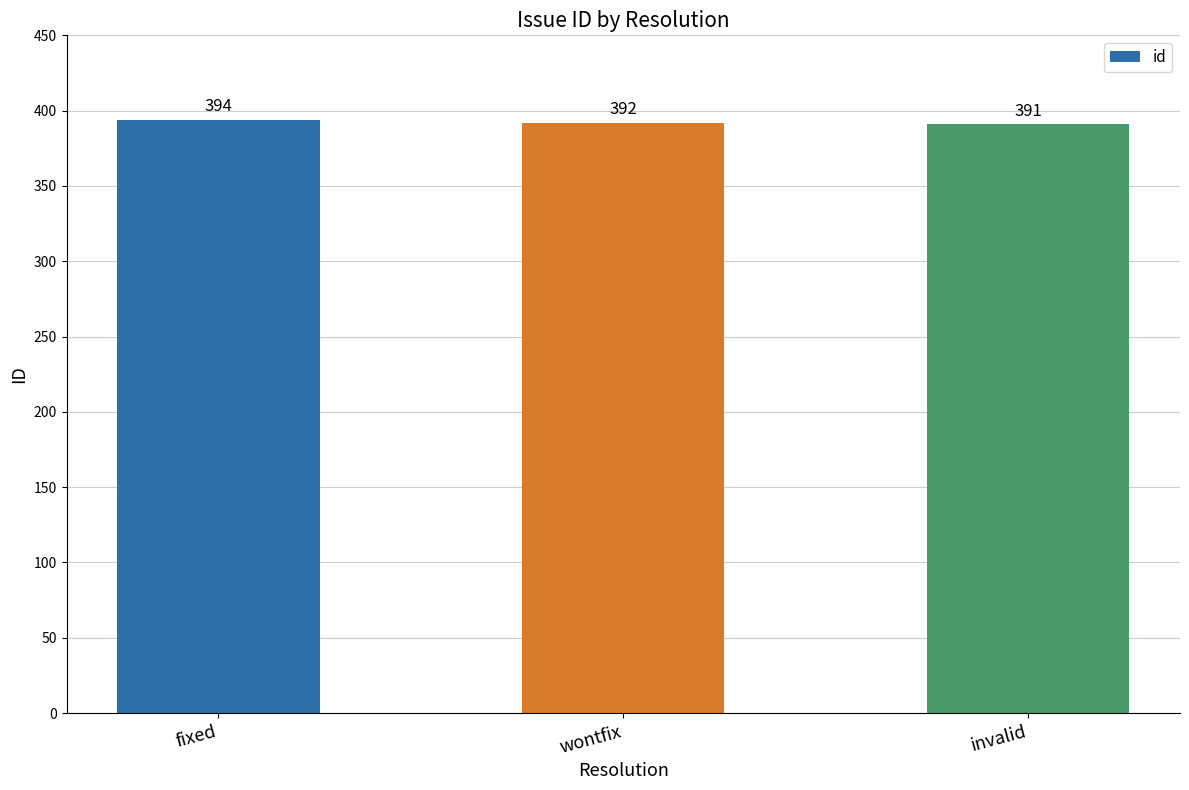

How many bars are there in total?

3